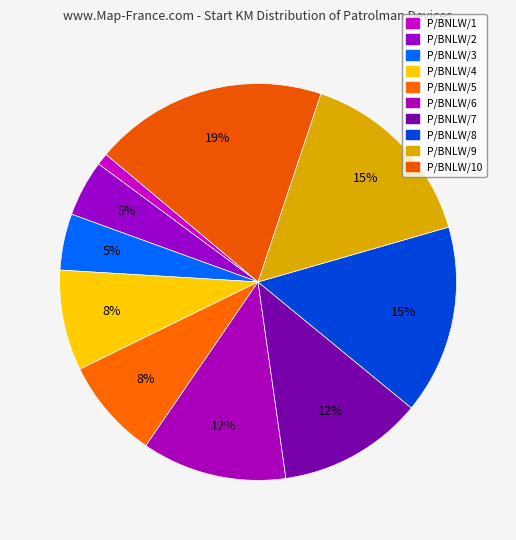

True or false: P/BNLW/8 accounts for 15% of the total.

True